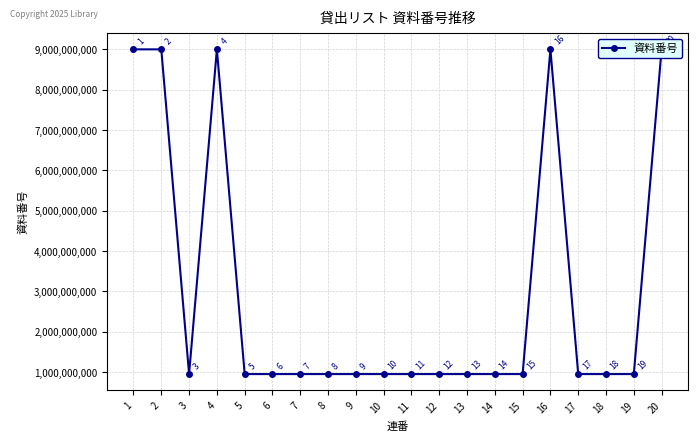

What is the difference between the values at 3 and 16?

8049135225